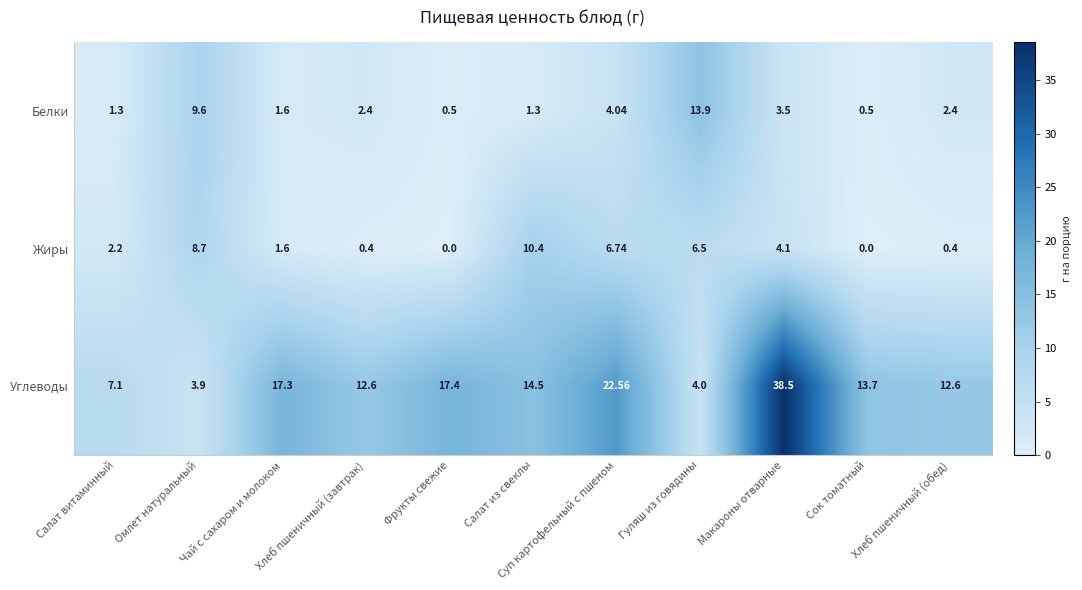

Is the value of Жиры at Сок томатный greater than the value of Белки at Хлеб пшеничный (обед)?

No